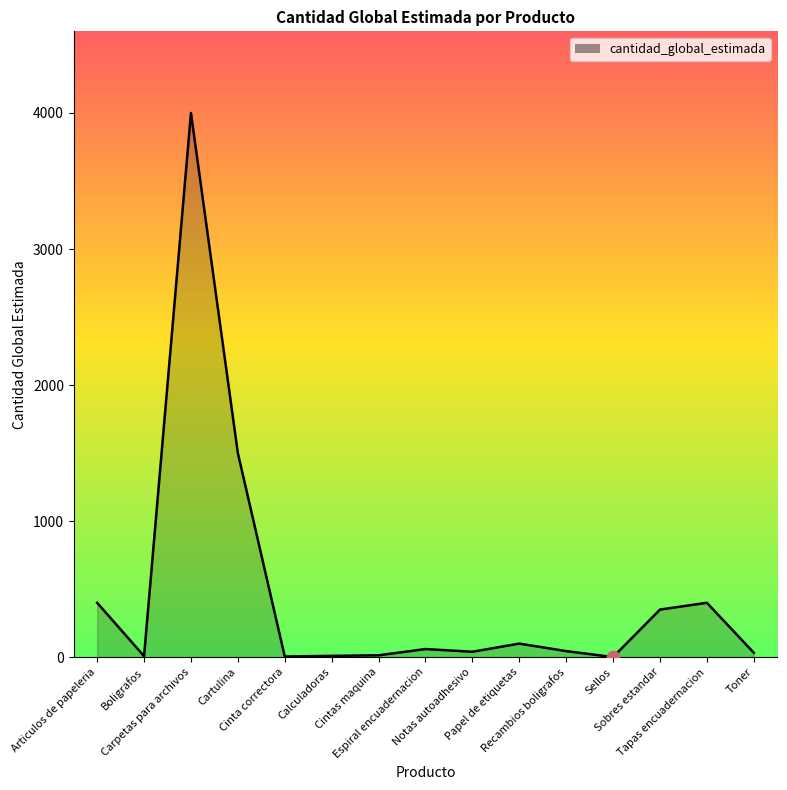

What is the greatest value displayed?

4000